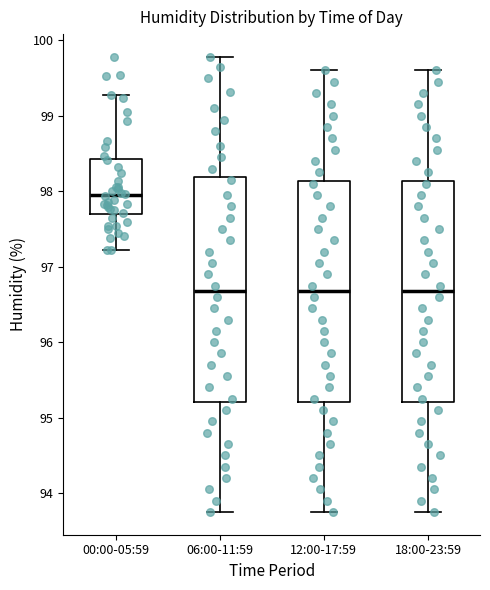

Reading left to right, transcribe this box plot: for each box, give where its median line is, the range the box spans, and where its two whiskers end, as read against the y-axis. The values are not printed on the chart, so give them approximately, as read against the axis.

00:00-05:59: median 97.9, box 97.7 to 98.4, whiskers 97.2 to 99.3
06:00-11:59: median 96.7, box 95.2 to 98.2, whiskers 93.8 to 99.8
12:00-17:59: median 96.7, box 95.2 to 98.1, whiskers 93.8 to 99.6
18:00-23:59: median 96.7, box 95.2 to 98.1, whiskers 93.8 to 99.6